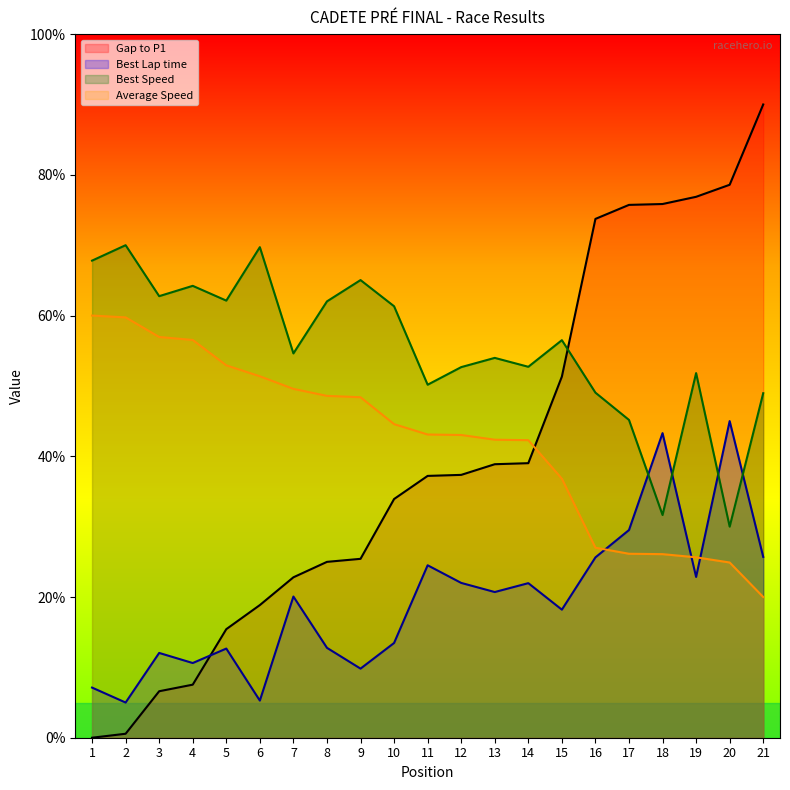

How many lines are shown in the chart?

4